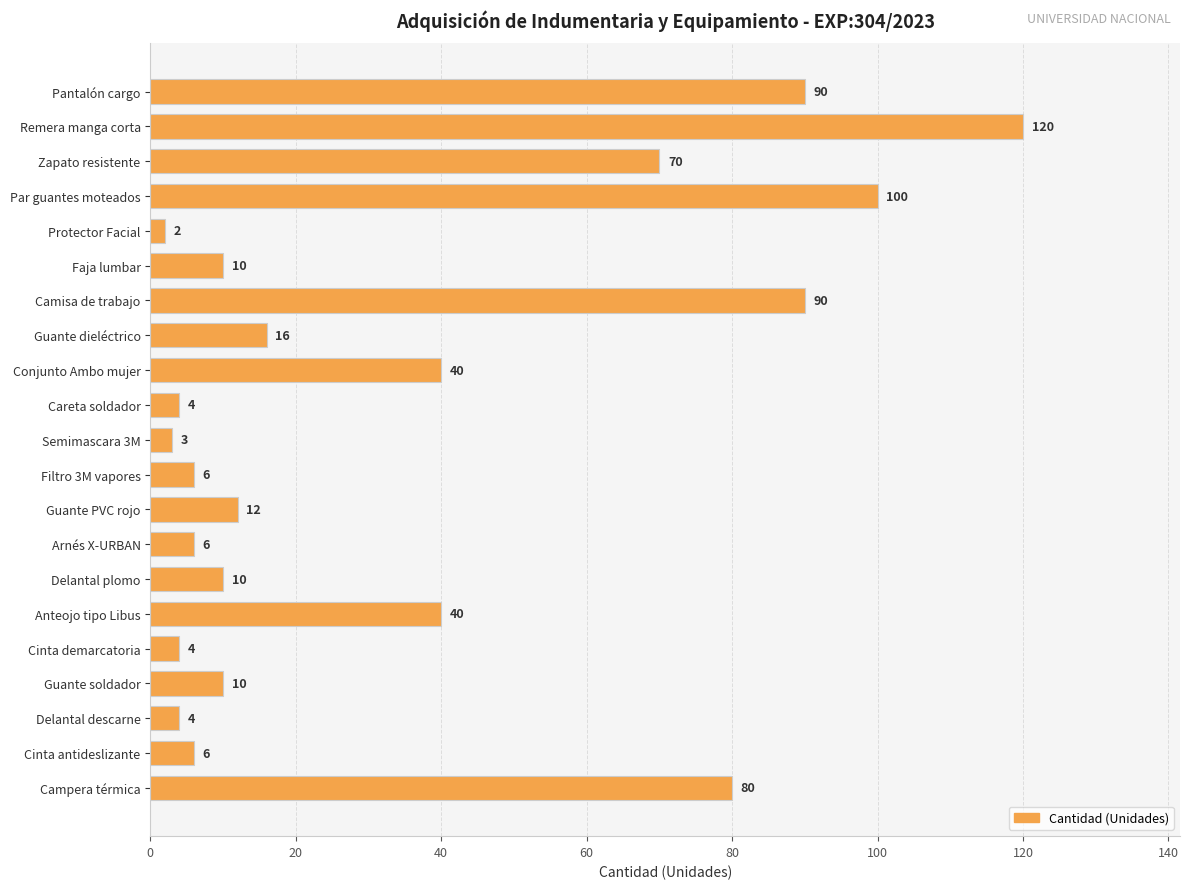

What is the approximate value at Filtro 3M vapores, to the nearest 5?

5